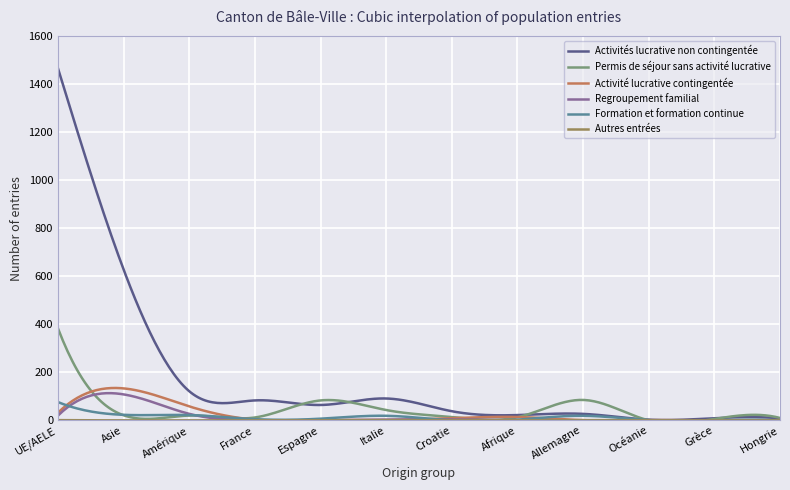

How many values in the Activité lucrative contingentée series exceed 3?

152